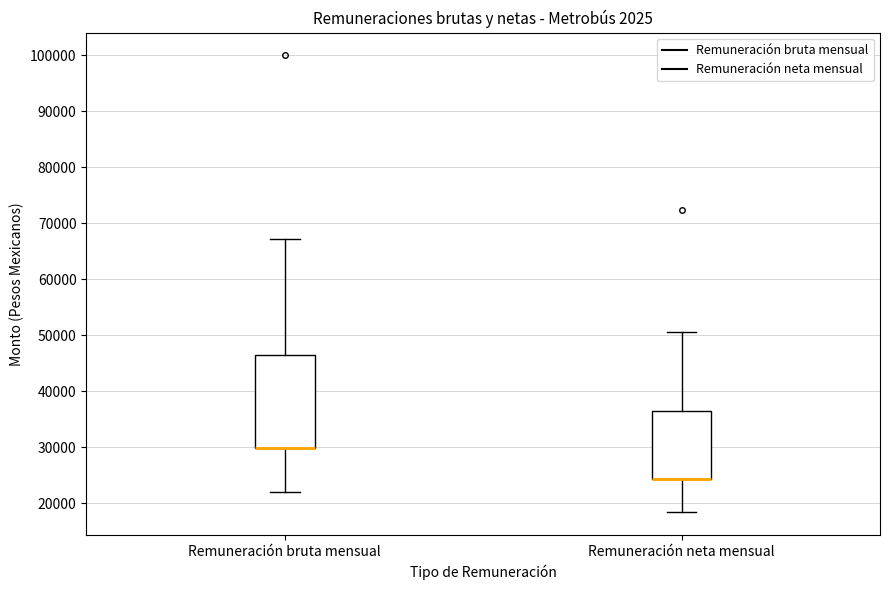

Reading left to right, transcribe this box plot: for each box, give where its median line is, the range the box spans, and where its two whiskers end, as read against the y-axis. The values are not printed on the chart, so give them approximately, as read against the axis.

Remuneración bruta mensual: median 30000 (drawn on the box's lower edge), box 30000 to 47000, whiskers 22000 to 67000
Remuneración neta mensual: median 24000 (drawn on the box's lower edge), box 24000 to 37000, whiskers 18000 to 51000